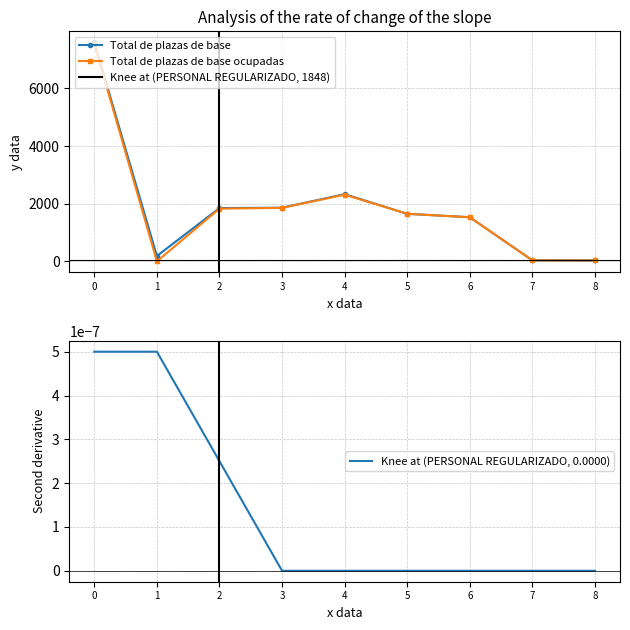

What is the maximum value for Total de plazas de base?

7599